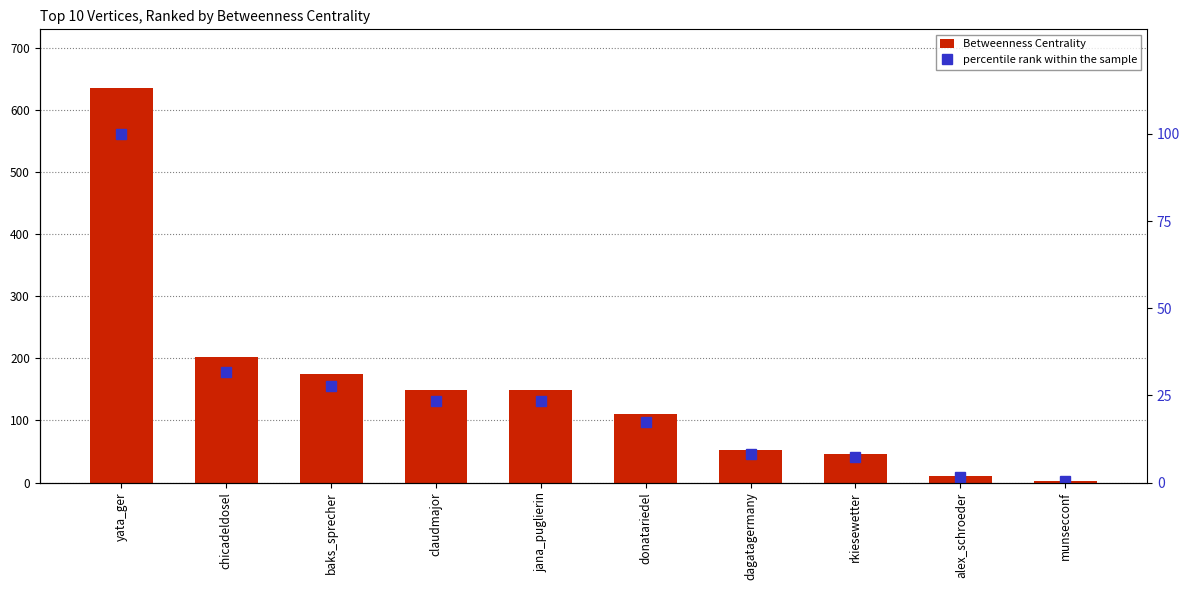

What is the difference between the Betweenness Centrality values at claudmajor and baks_sprecher?

26.3